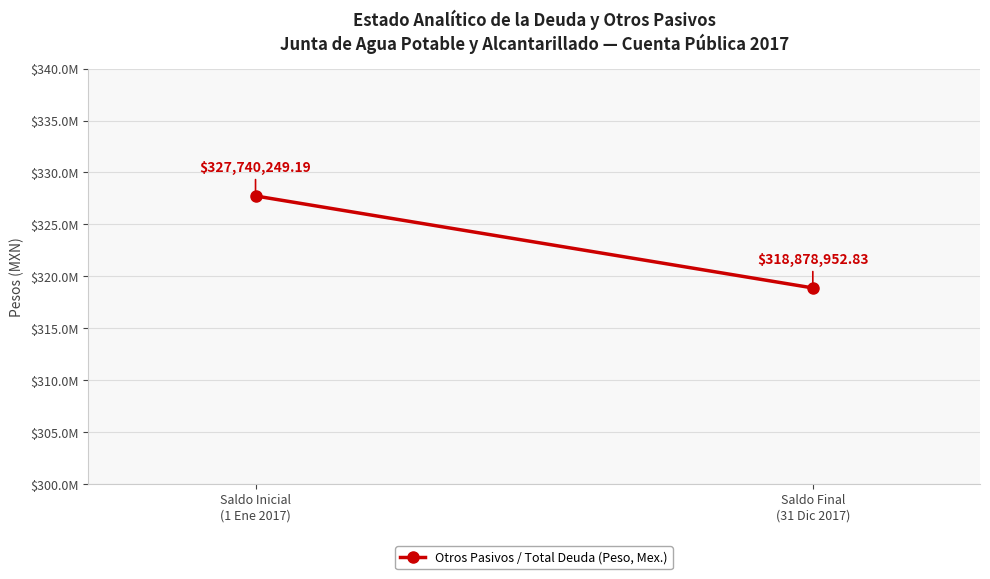

Is this an area chart (filled region under the line)?

No